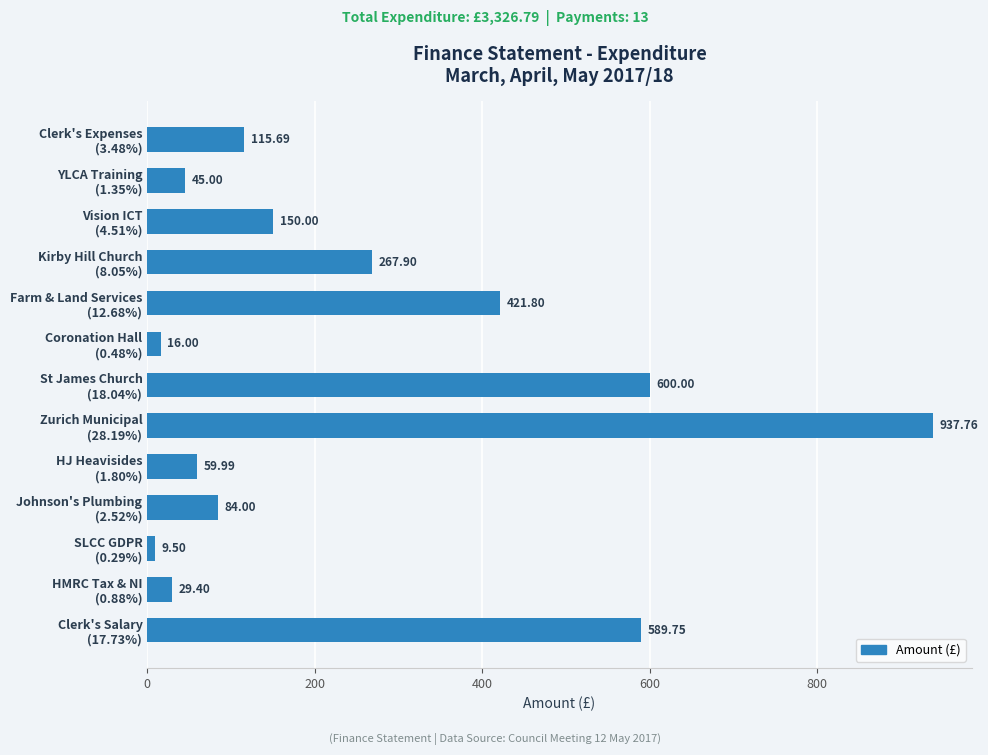

List the labels in order of value, largest first.

Zurich Municipal
(28.19%), St James Church
(18.04%), Clerk's Salary
(17.73%), Farm & Land Services
(12.68%), Kirby Hill Church
(8.05%), Vision ICT
(4.51%), Clerk's Expenses
(3.48%), Johnson's Plumbing
(2.52%), HJ Heavisides
(1.80%), YLCA Training
(1.35%), HMRC Tax & NI
(0.88%), Coronation Hall
(0.48%), SLCC GDPR
(0.29%)